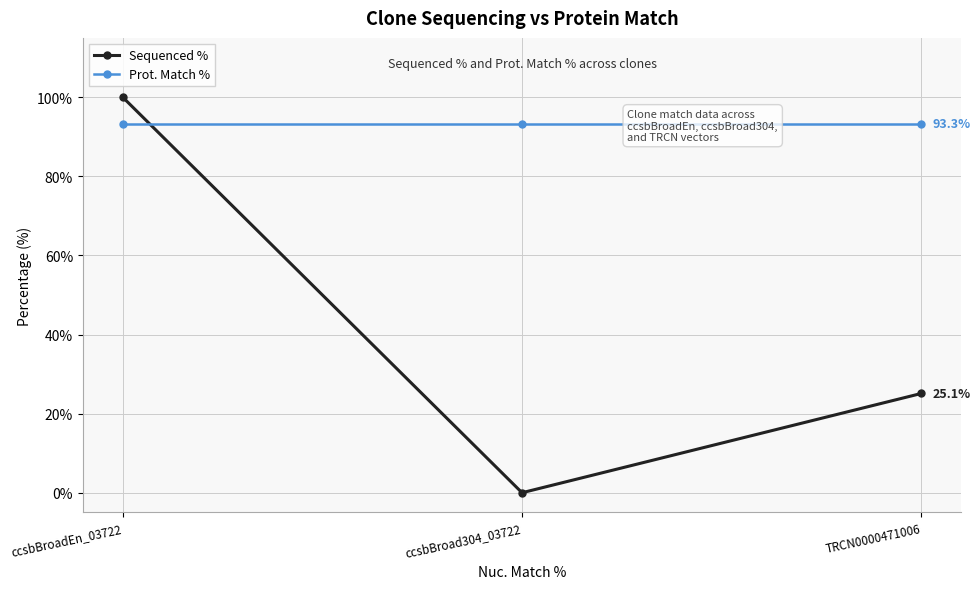

What is the highest value of the Sequenced % series?

100.0